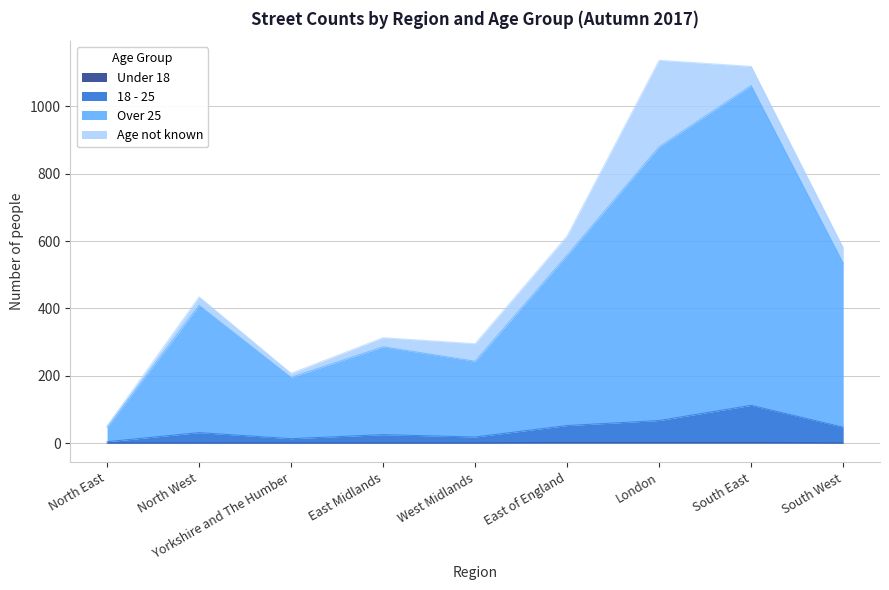

What is the average value of the Over 25 series?

468